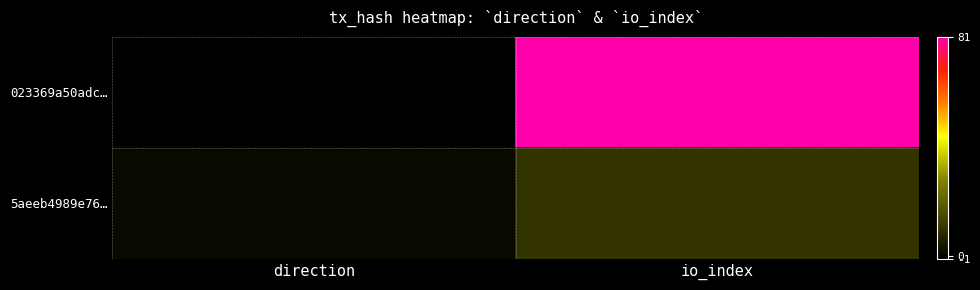

Reading right to left, extract all data points from this chart.

023369a50adc…: io_index=81	direction=-1
5aeeb4989e76…: io_index=10	direction=1